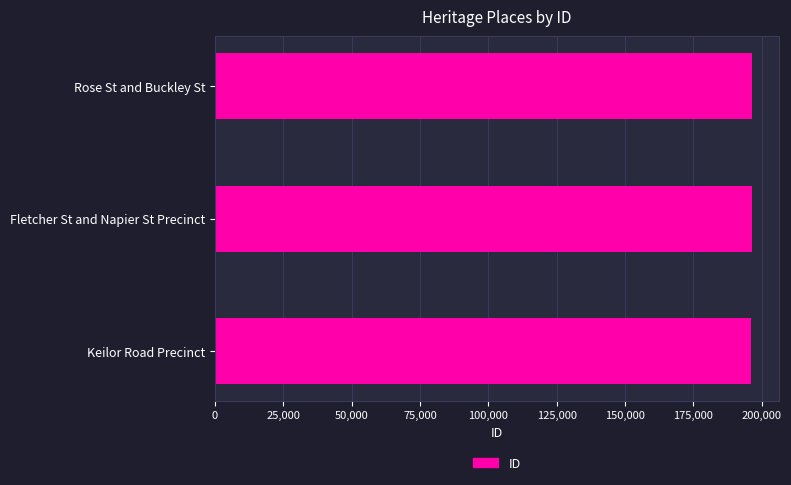

Are the bars horizontal?

Yes